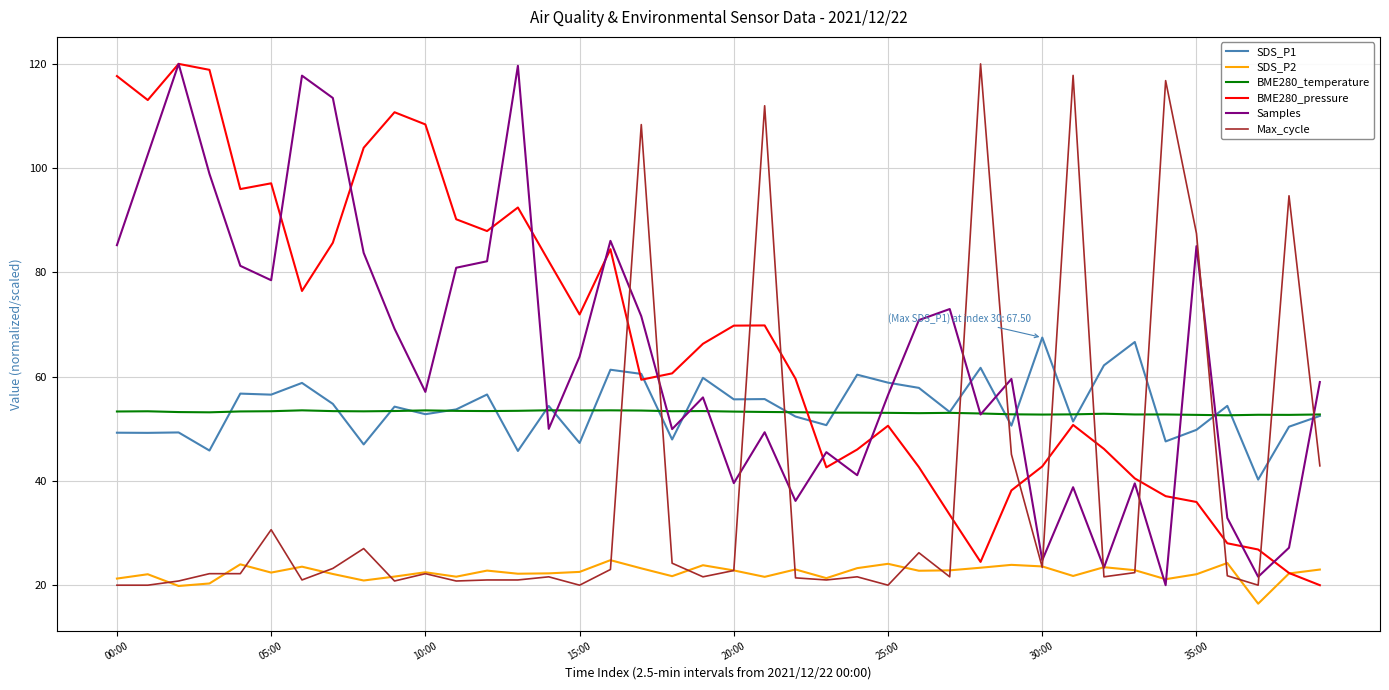

What is the greatest value displayed?

120.0